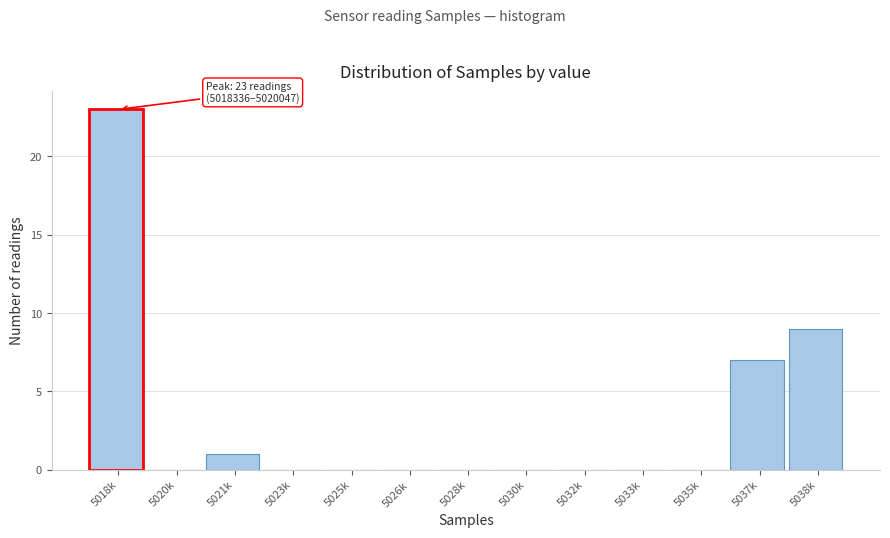

Reading left to right, extract all data points from this chart.

5018k=23	5020k=0	5021k=1	5023k=0	5025k=0	5026k=0	5028k=0	5030k=0	5032k=0	5033k=0	5035k=0	5037k=7	5038k=9